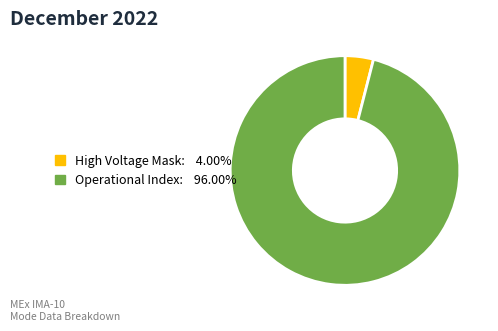

Is there a majority slice in this chart?

Yes